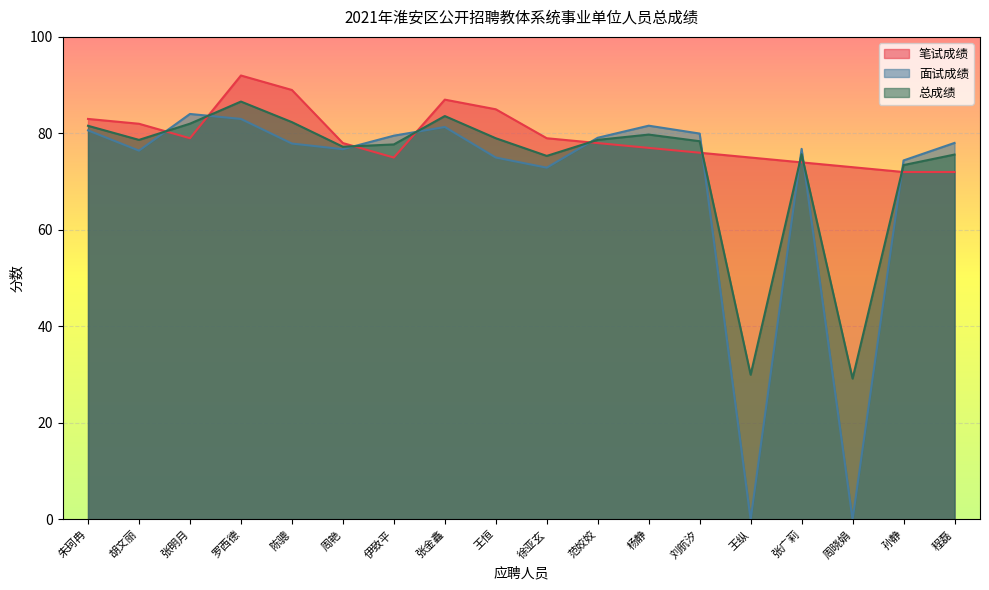

Which series has the widest spread of values?

面试成绩